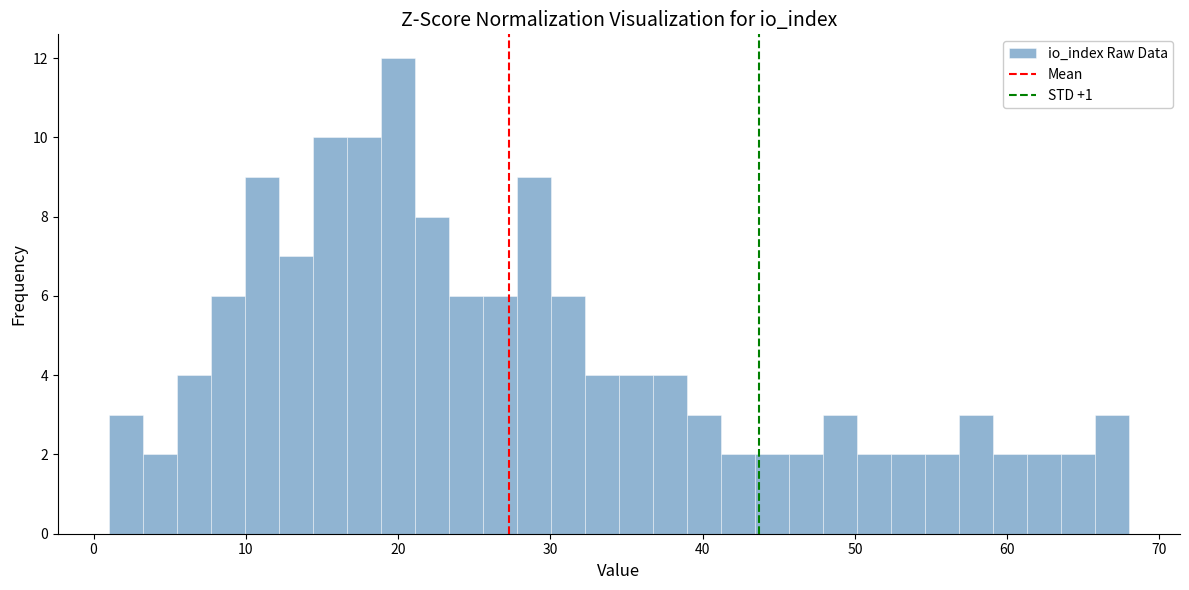

Around what value on the x-axis is the tallest bar? Give the approximate position of its centre, as read against the axis.

20